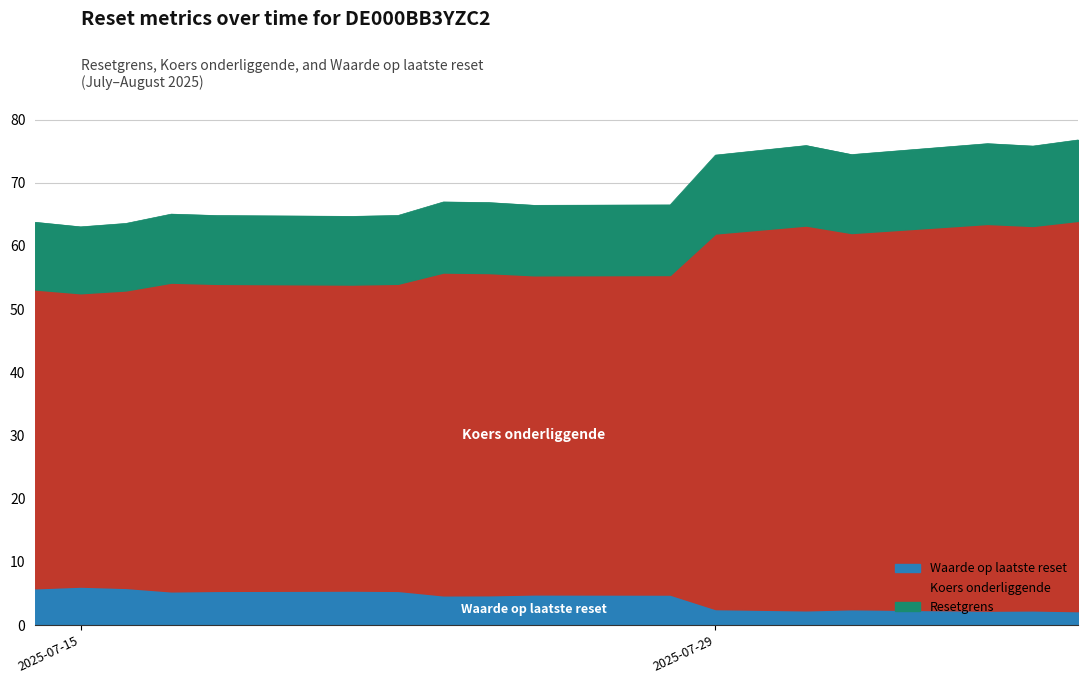

At which category does Resetgrens reach its first local valley?

2025-07-15